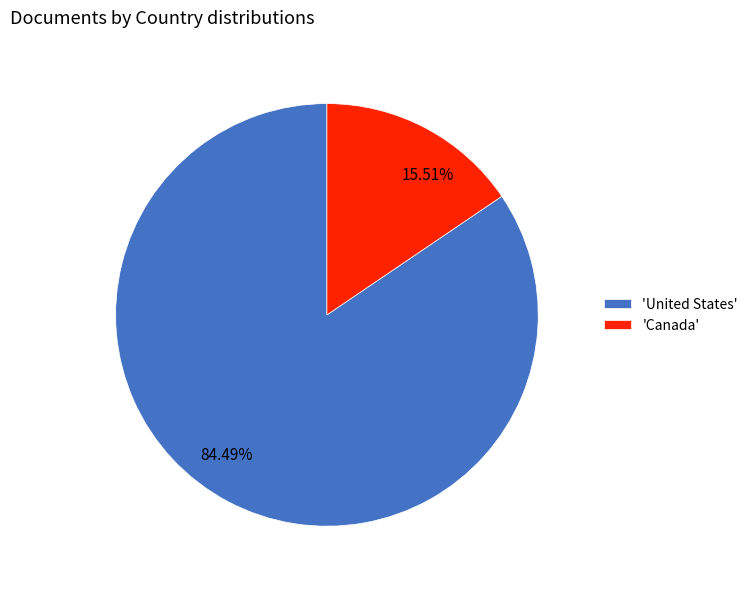

Is there any slice that represents more than half of the pie?

Yes